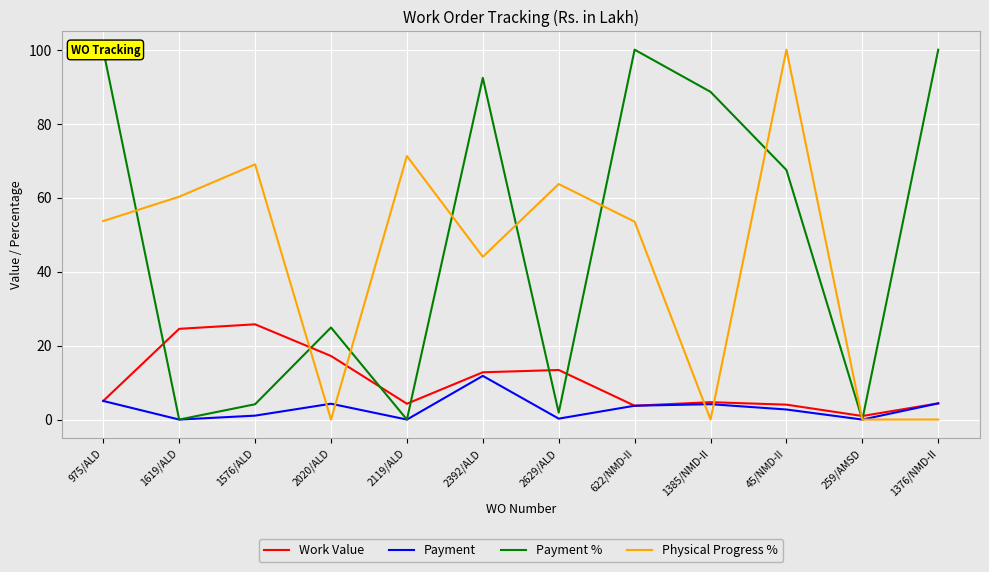

The value of Work Value at 1576/ALD is 45.4. True or false?

False